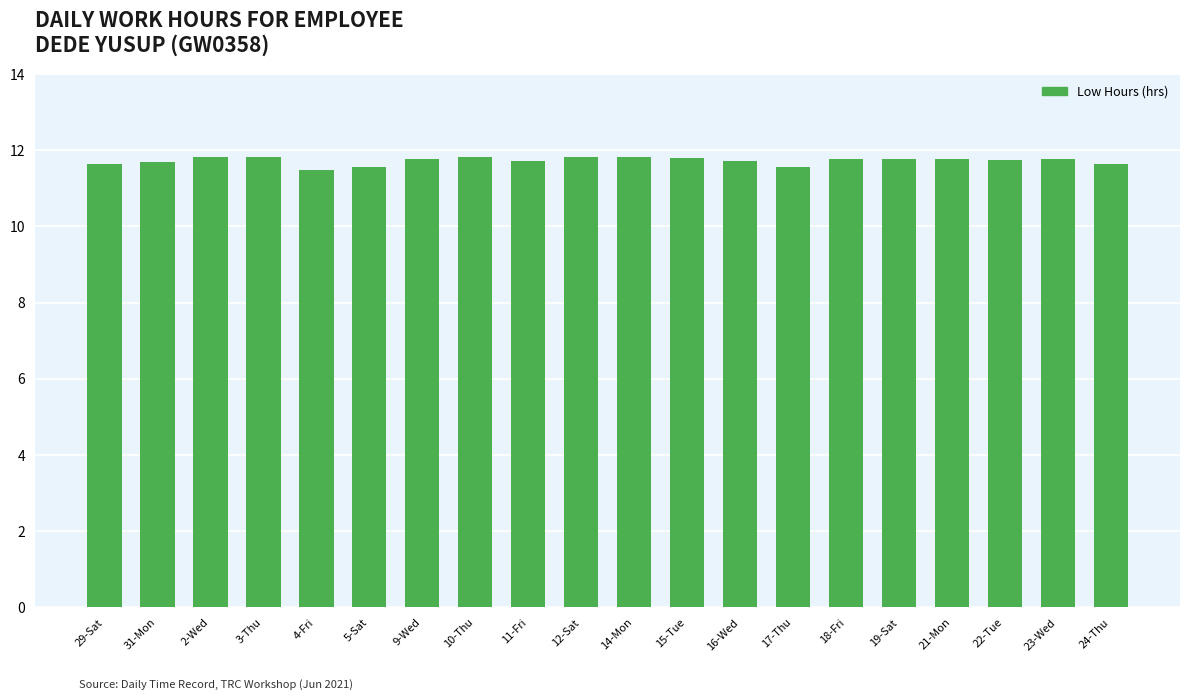

What is the label of the 18th bar from the right?

2-Wed